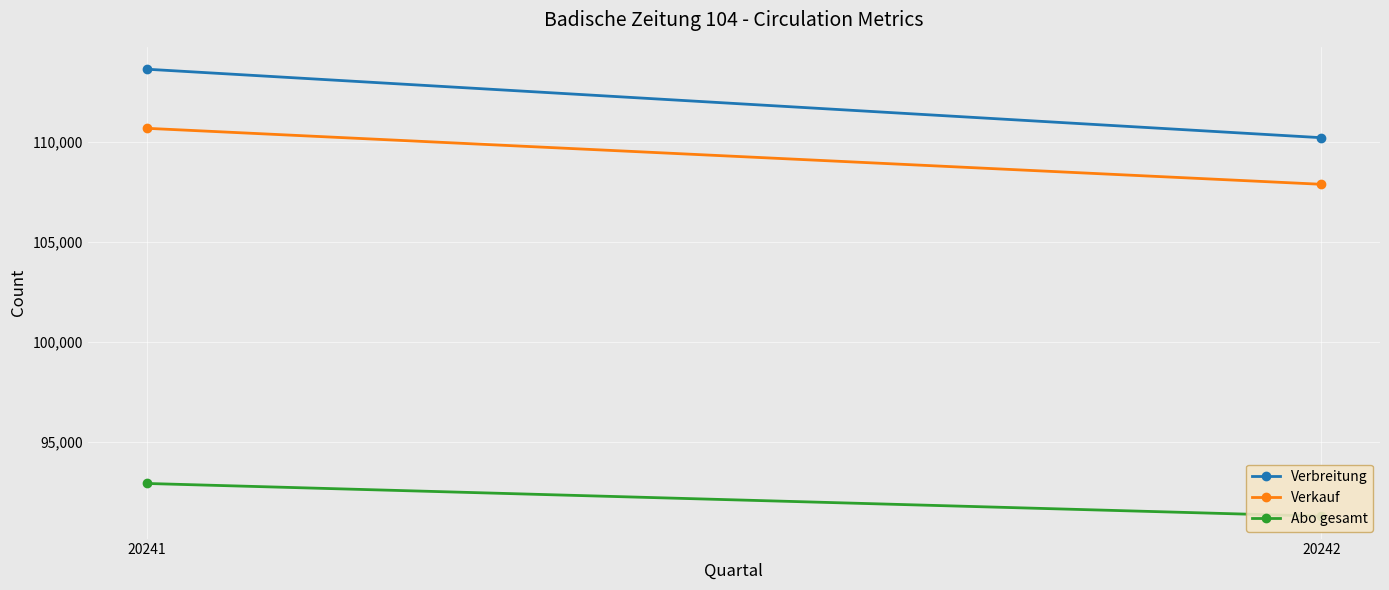

List the series in order of their peak value, lowest first.

Abo gesamt, Verkauf, Verbreitung